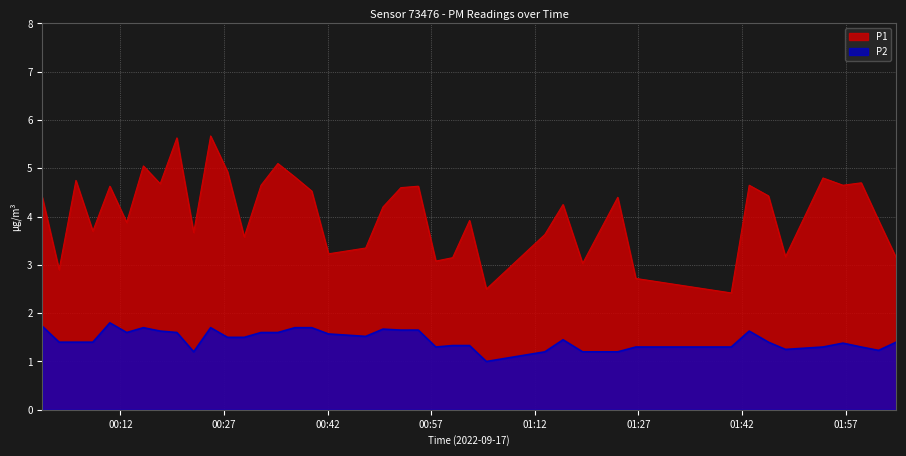

Which series has the largest range (max minus min)?

P1